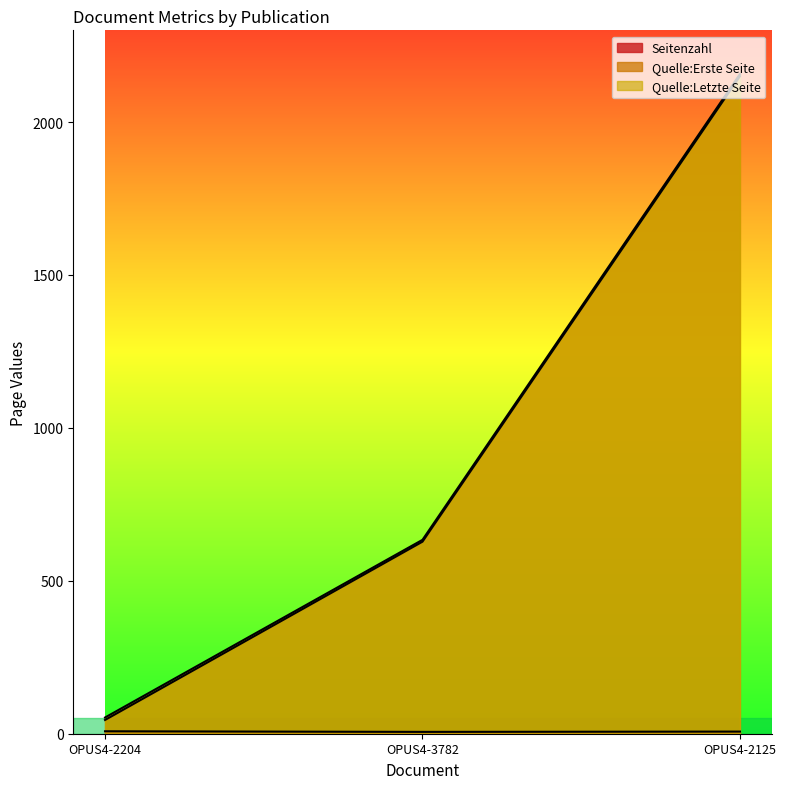

What is the value of the Quelle:Erste Seite point at the 3rd from the left?

2150